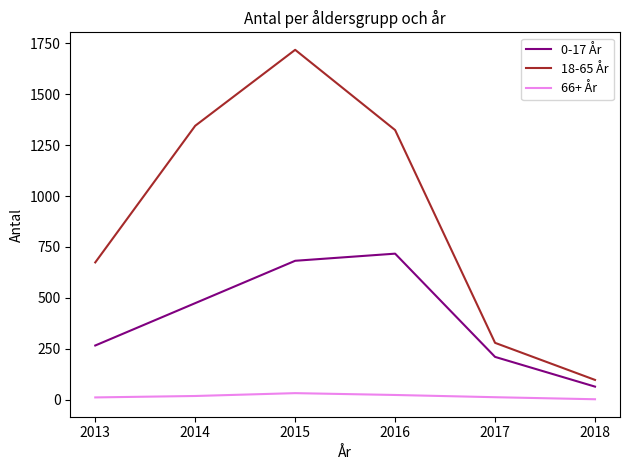

Which series has the widest spread of values?

18-65 År